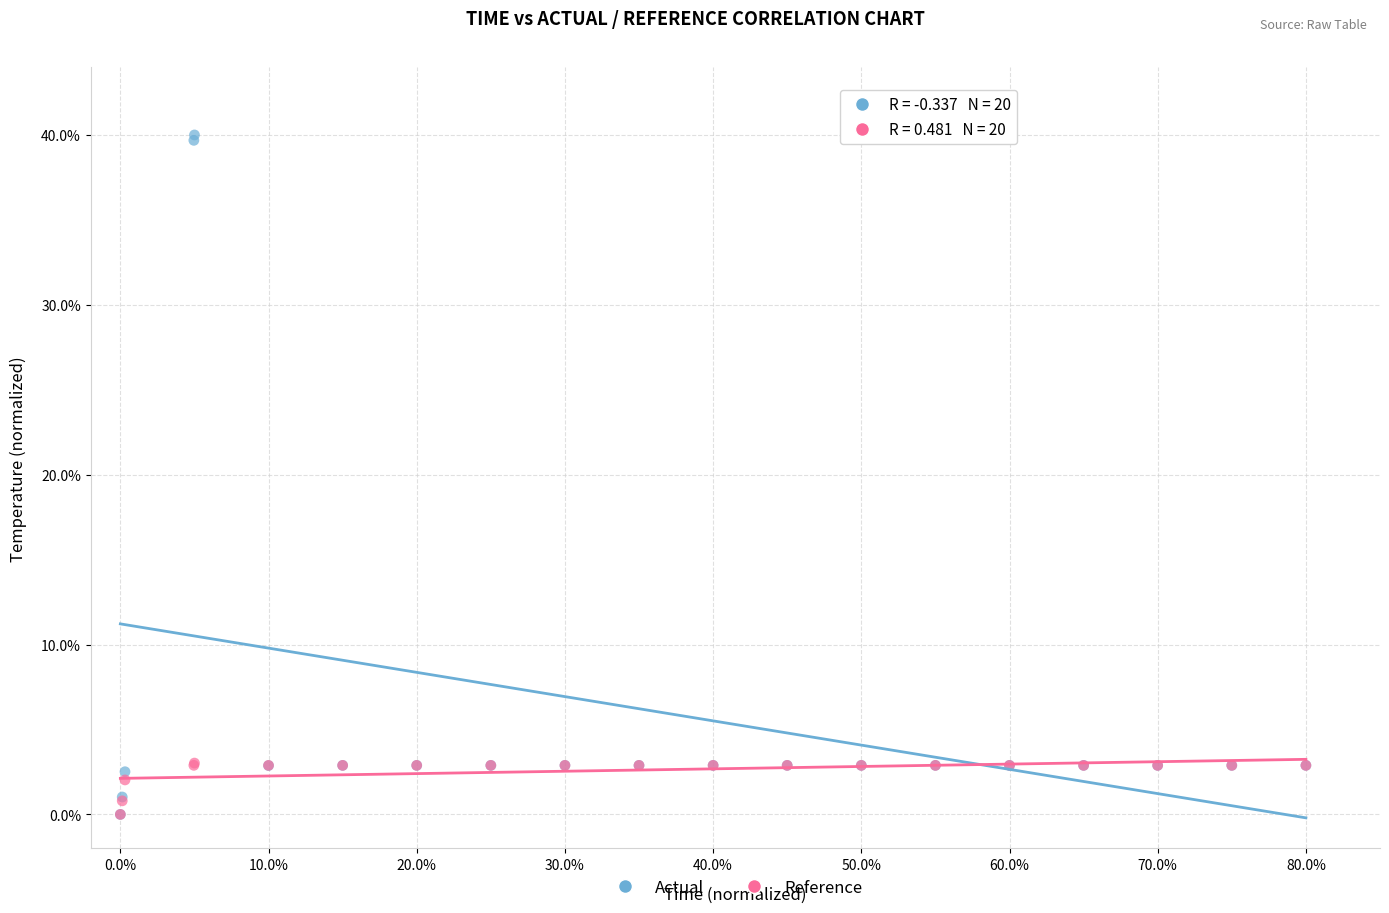

What are all the series names shown in the legend?

Actual, Reference